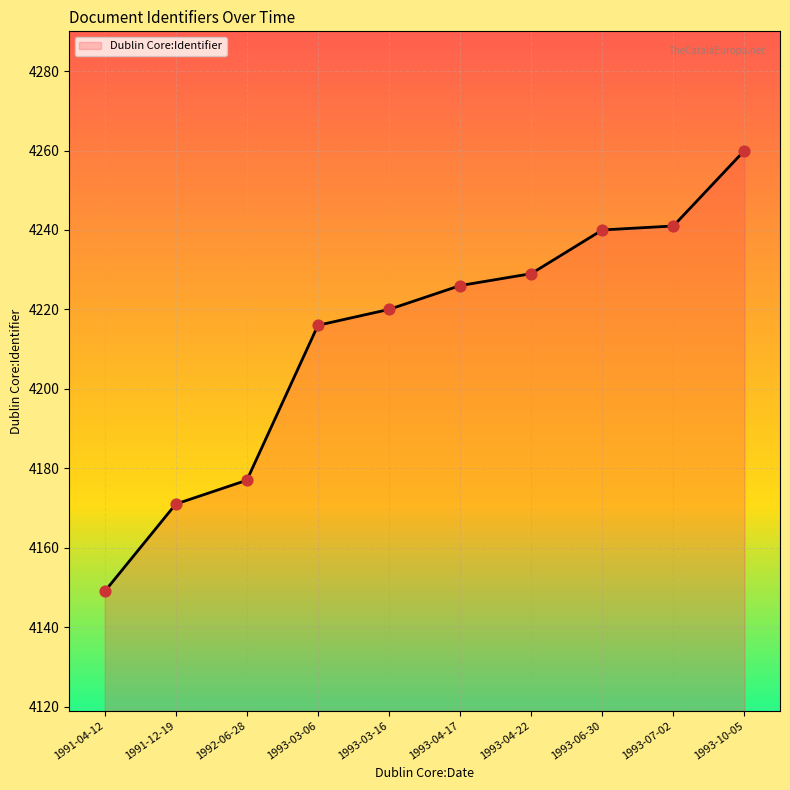

What is the change in value from 1993-04-17 to 1993-10-05?

+34